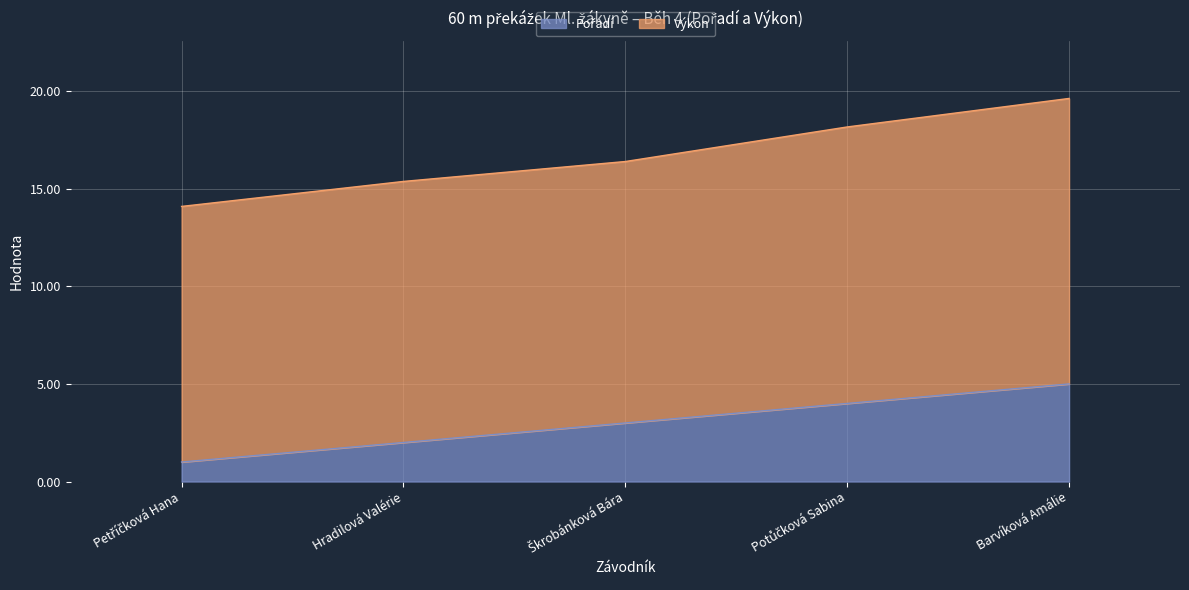

What is the total value across all series at Hradilová Valérie?

15.4